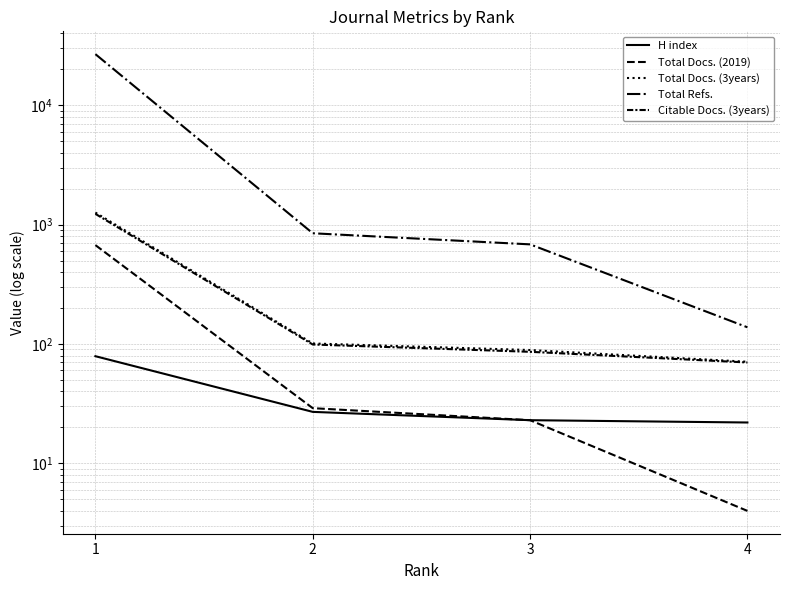

Which series has the widest spread of values?

Total Refs.